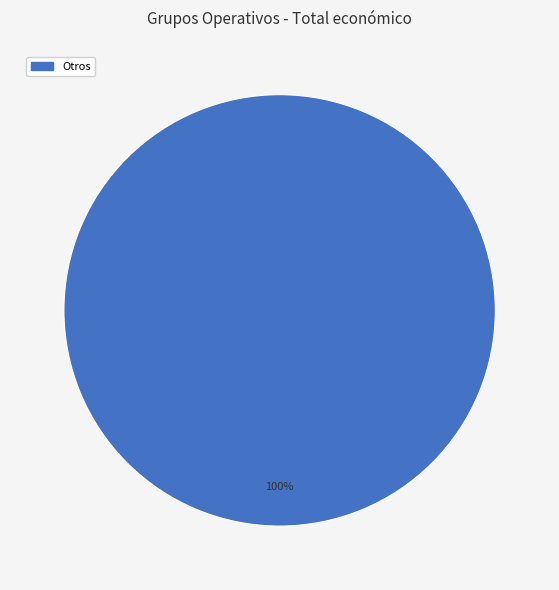

Is there a majority slice in this chart?

Yes